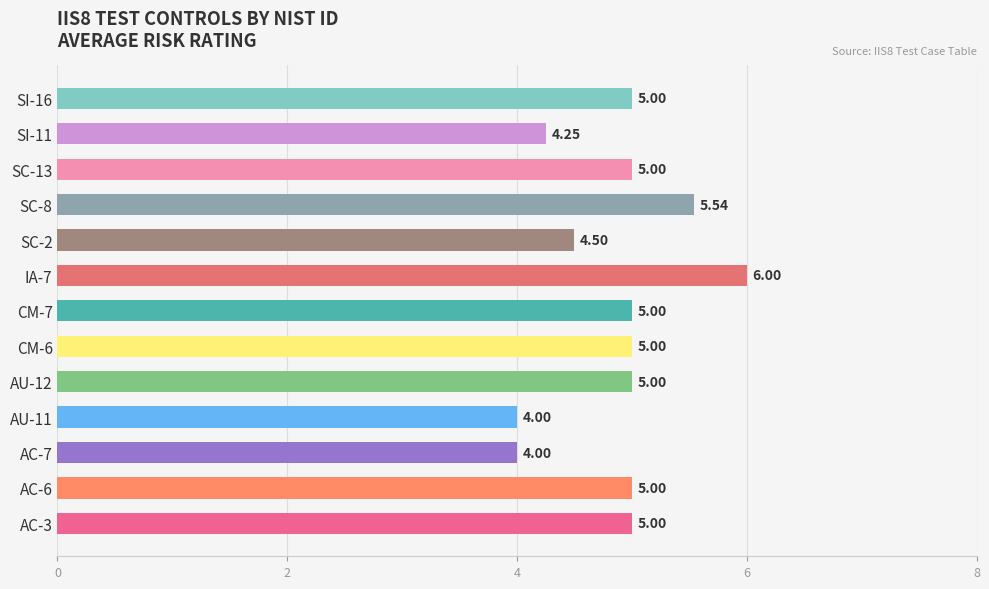

What is the ratio of the value at AC-7 to the value at AU-12?

0.8